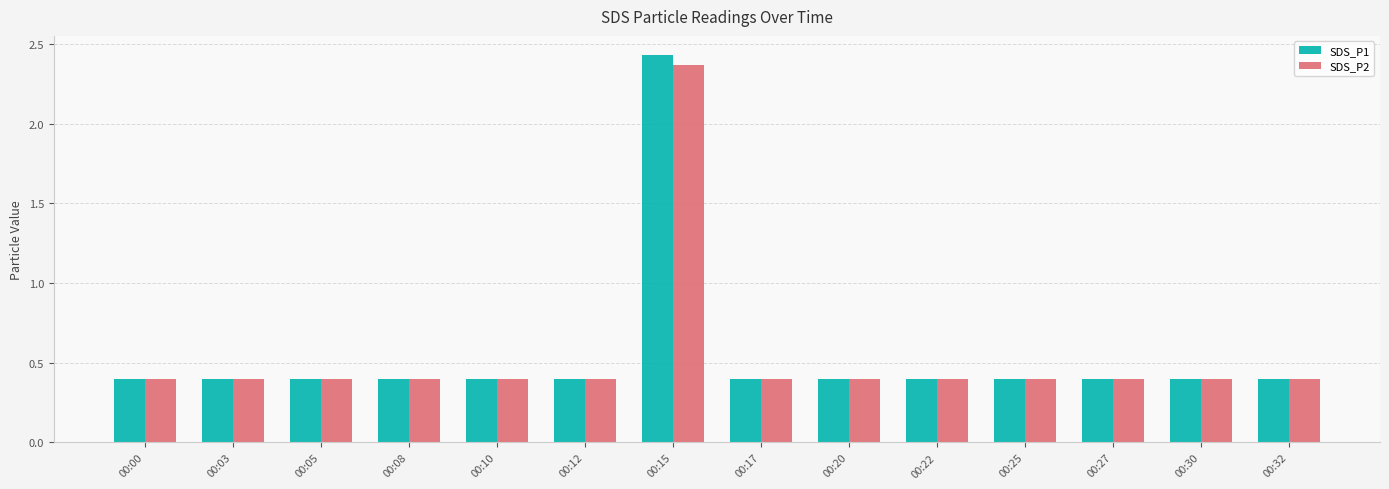

How many SDS_P2 values are between 0 and 1?

13